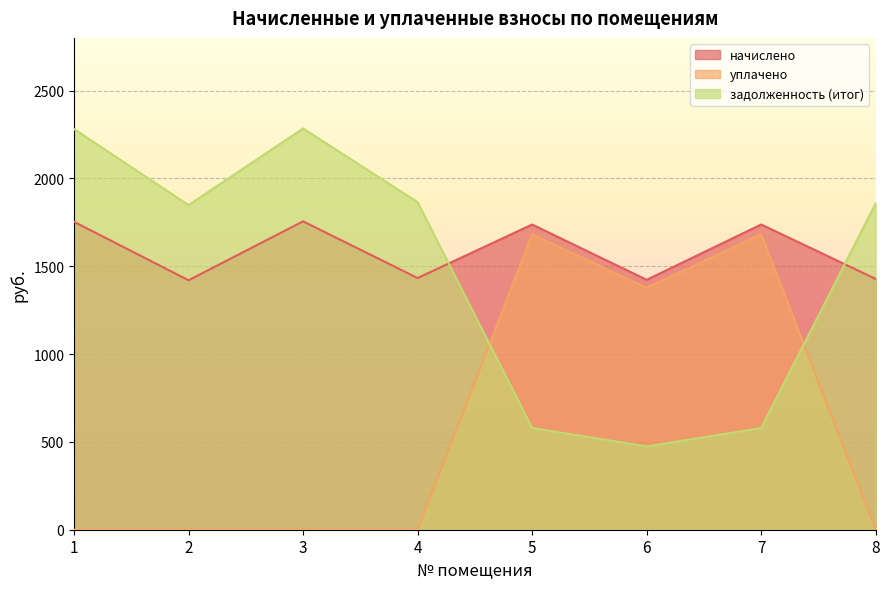

How many lines are shown in the chart?

3